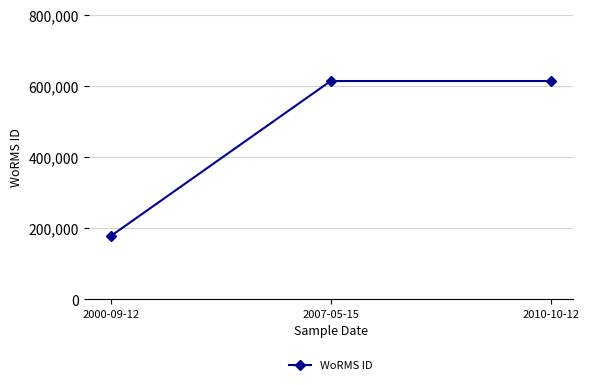

Between 2007-05-15 and 2000-09-12, which is larger?

2007-05-15